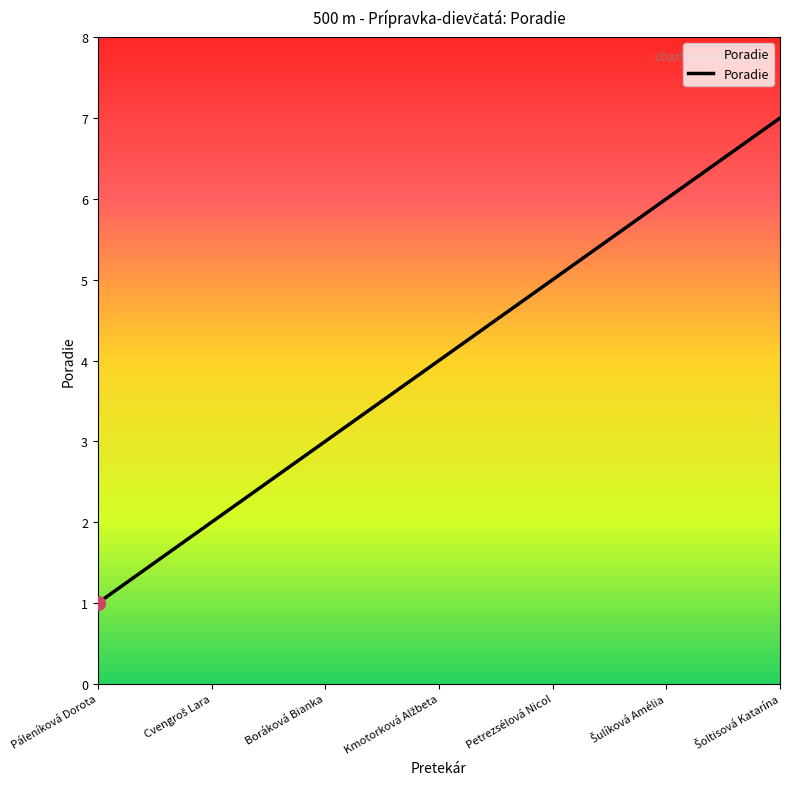

How many categories are shown in the chart?

7